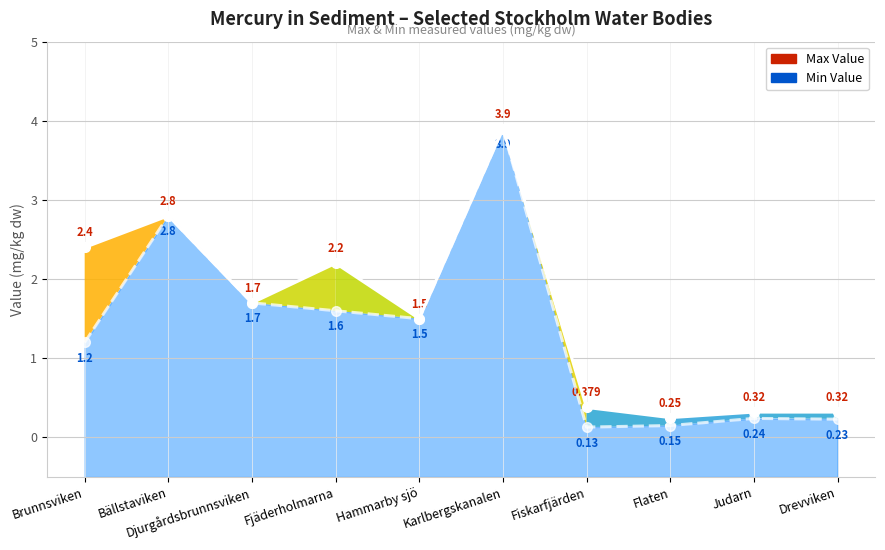

True or false: Max Value has more than 0 points higher than both neighbors.

True